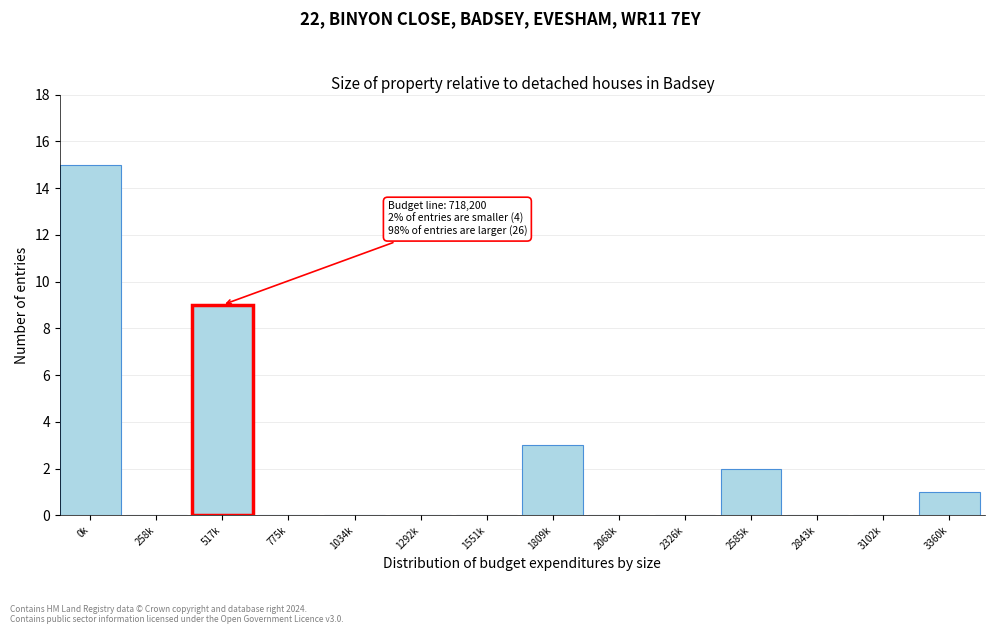

Reading right to left, what are all the values shown in this chart?

3360k=1	3102k=0	2843k=0	2585k=2	2326k=0	2068k=0	1809k=3	1551k=0	1292k=0	1034k=0	775k=0	517k=9	258k=0	0k=15